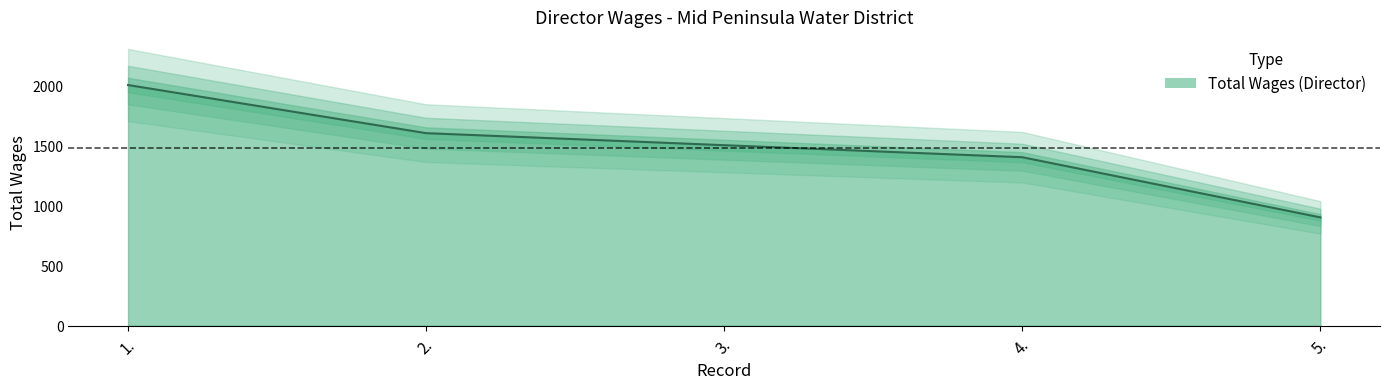

At which category does the chart reach its peak across all series?

1.